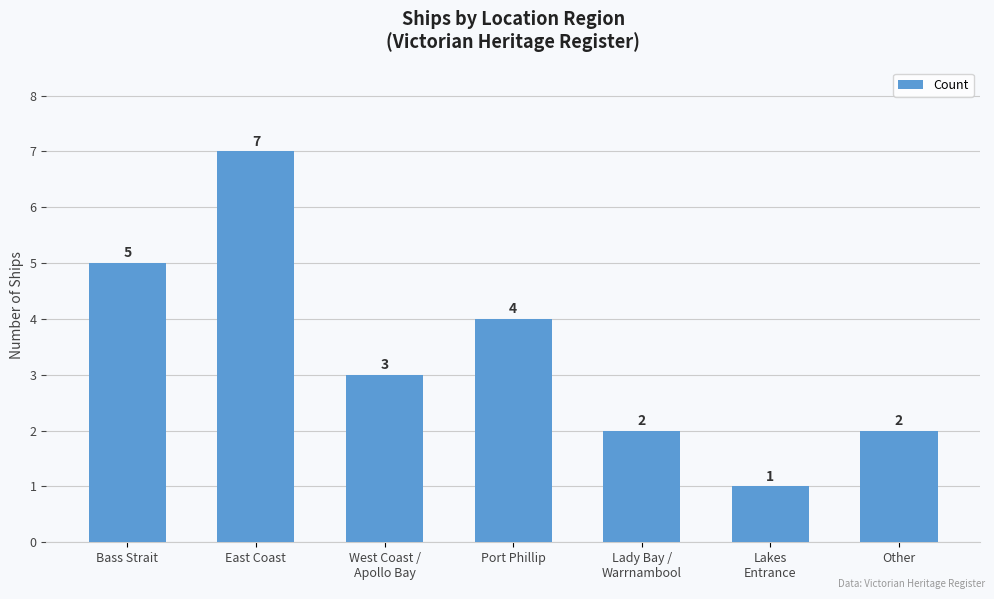

What is the difference between the maximum and minimum values?

6